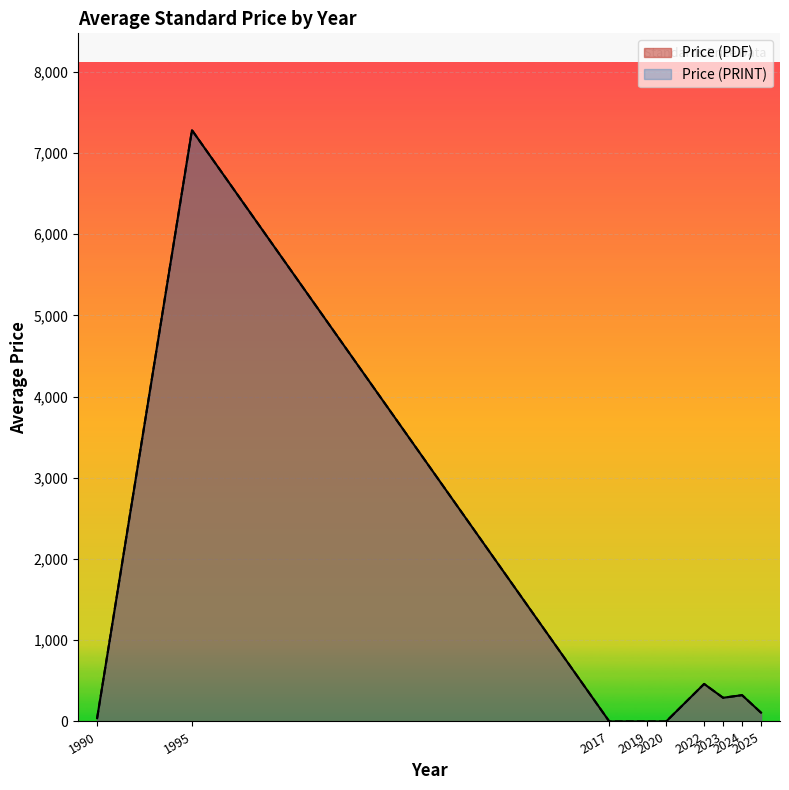

Does the chart display data point markers on the line(s)?

No